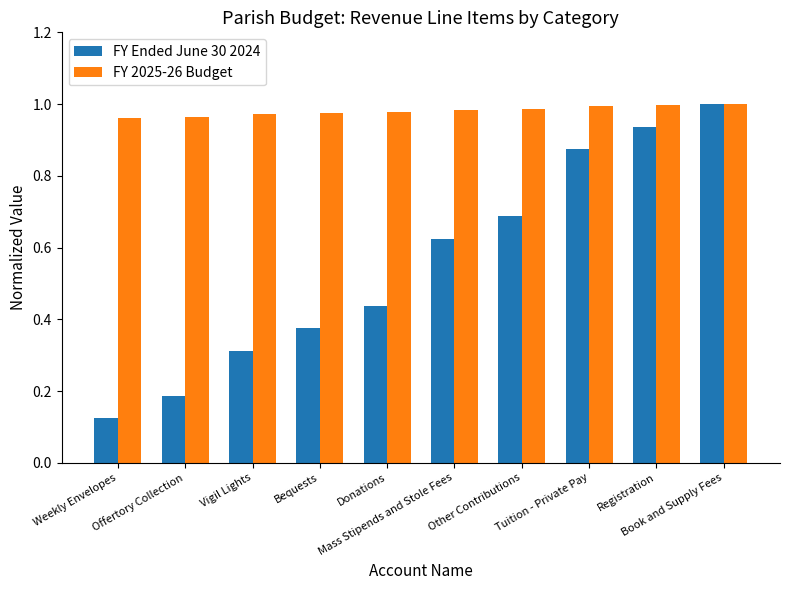

Which series has the largest total across all categories?

FY 2025-26 Budget